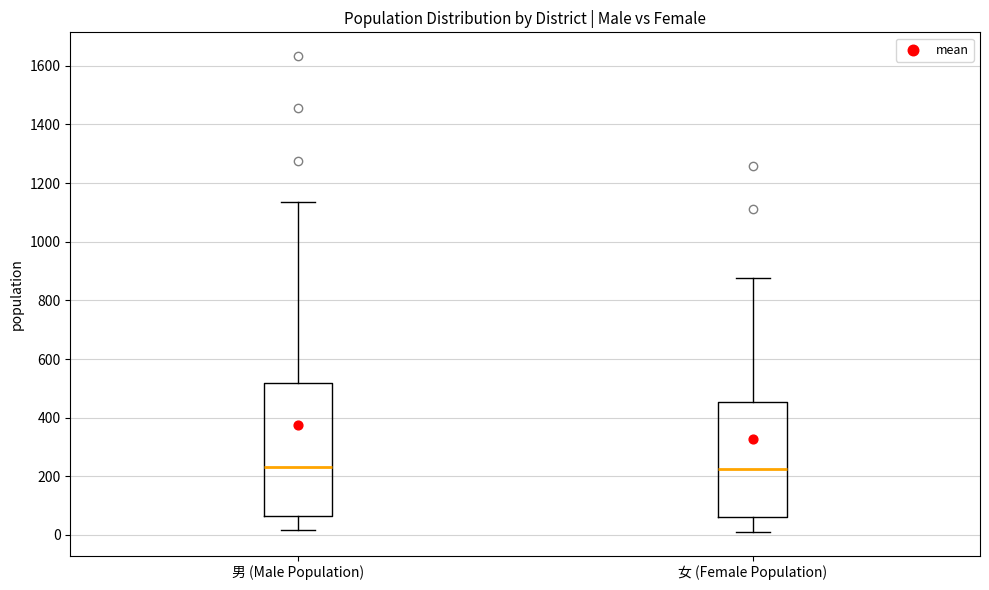

Reading left to right, transcribe this box plot: for each box, give where its median line is, the range the box spans, and where its two whiskers end, as read against the y-axis. The values are not printed on the chart, so give them approximately, as read against the axis.

男 (Male Population): median 240, box 60 to 520, whiskers 20 to 1140
女 (Female Population): median 220, box 60 to 460, whiskers 20 to 880